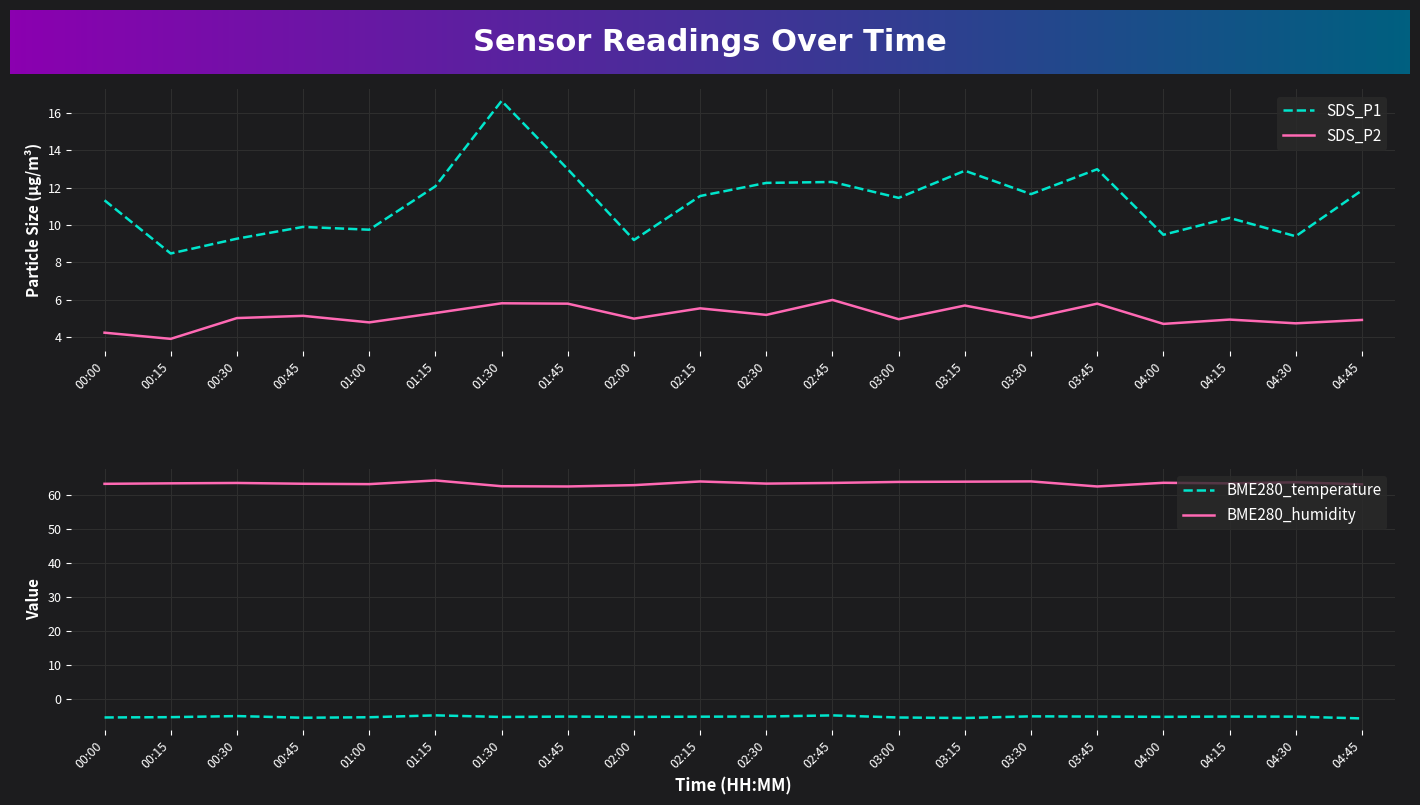

Where does the SDS_P2 series first go above 5?

00:30